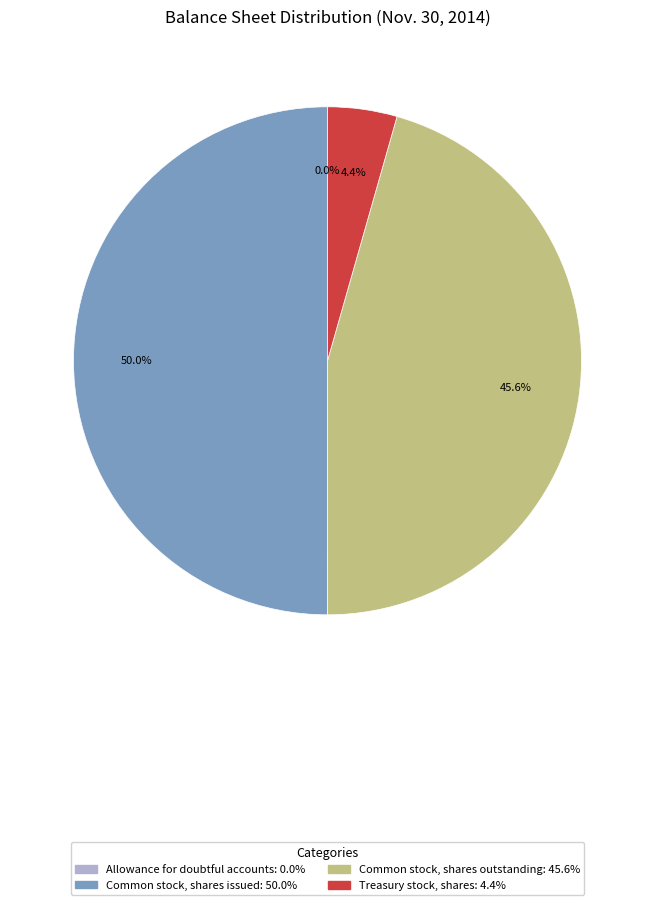

Which slice is the largest?

Common stock, shares issued